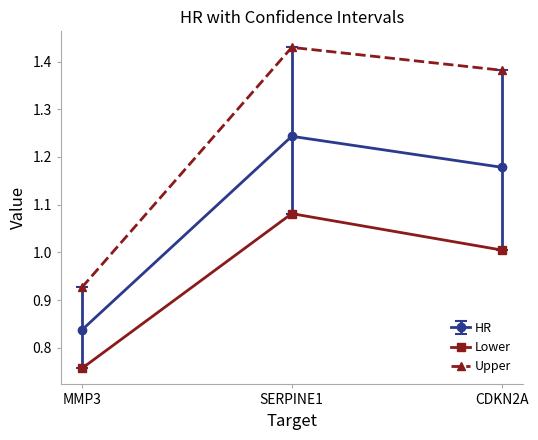

True or false: HR has a value of 1.5 at MMP3.

False